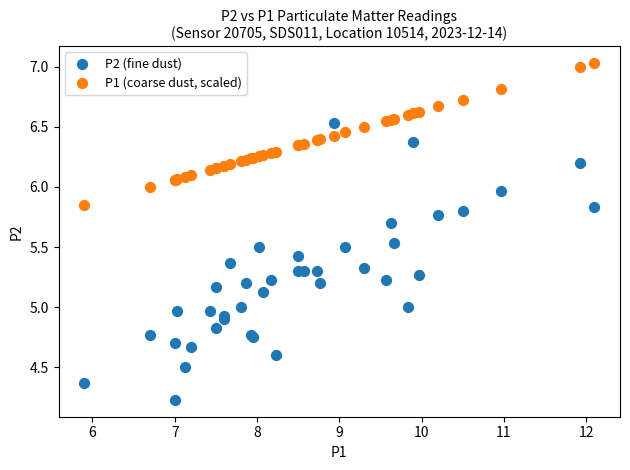

Which series contains the highest Y value?

P1 (coarse dust, scaled)